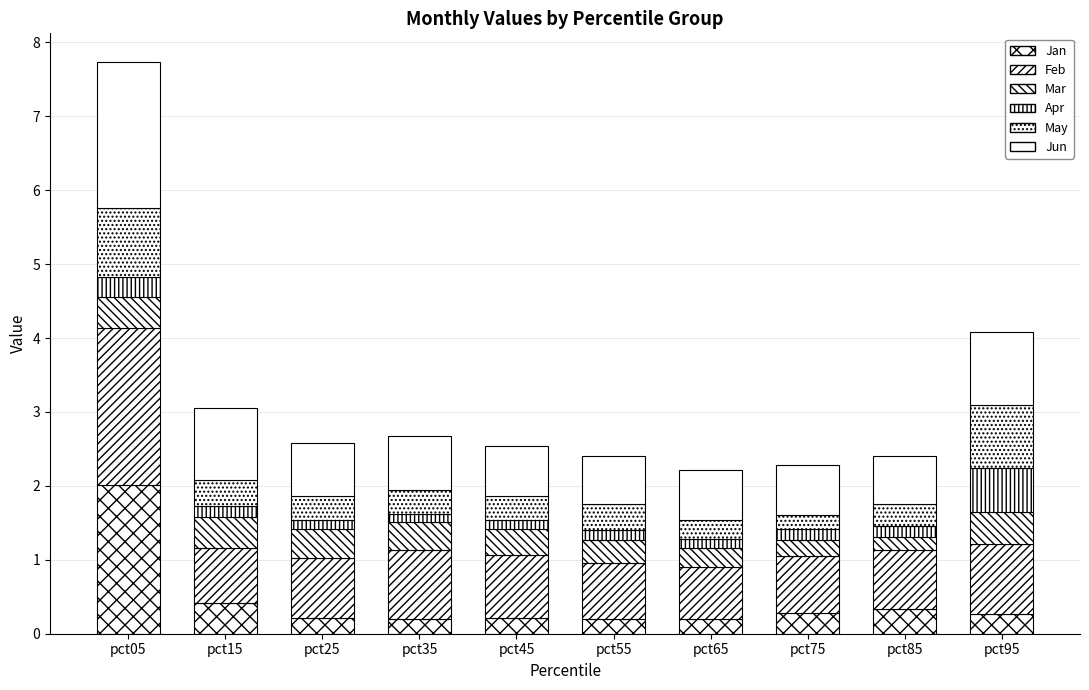

True or false: May has a value of 0.3 at pct45.

True